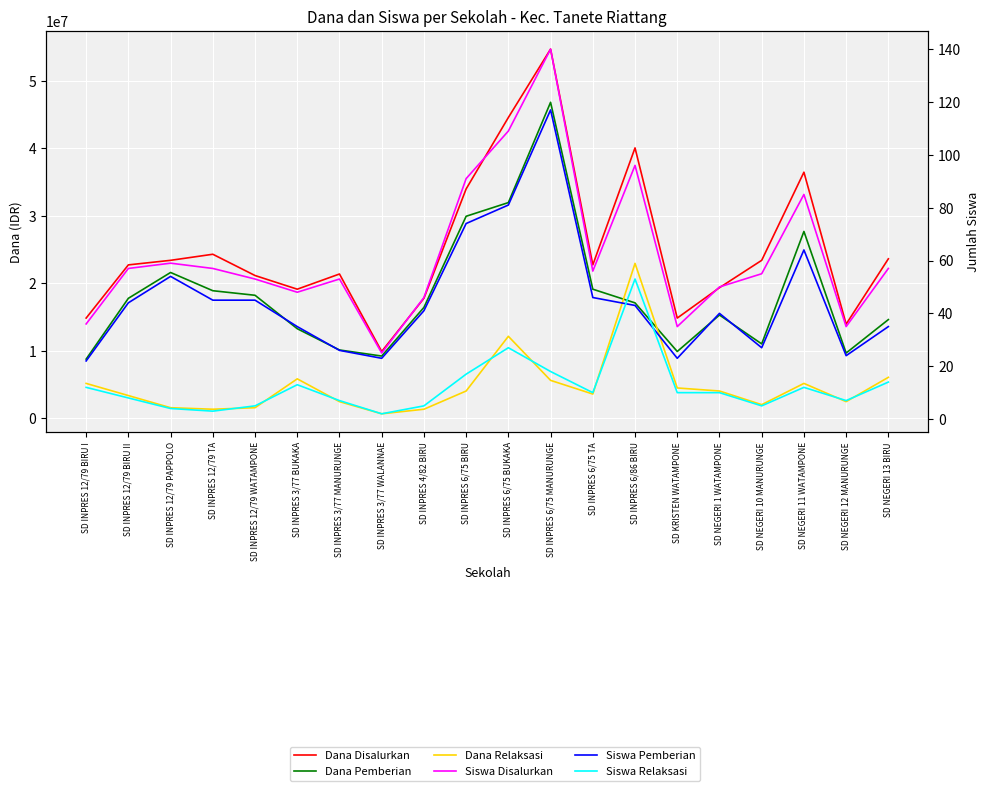

What is the difference between the highest and lowest values at SD INPRES 6/75 TA?

22724990